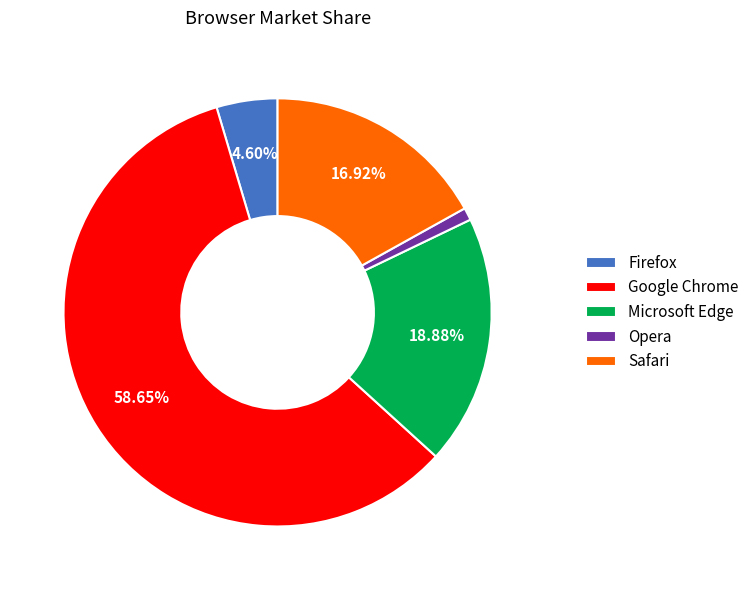

Rank the categories by value from lowest to highest.

Opera, Firefox, Safari, Microsoft Edge, Google Chrome